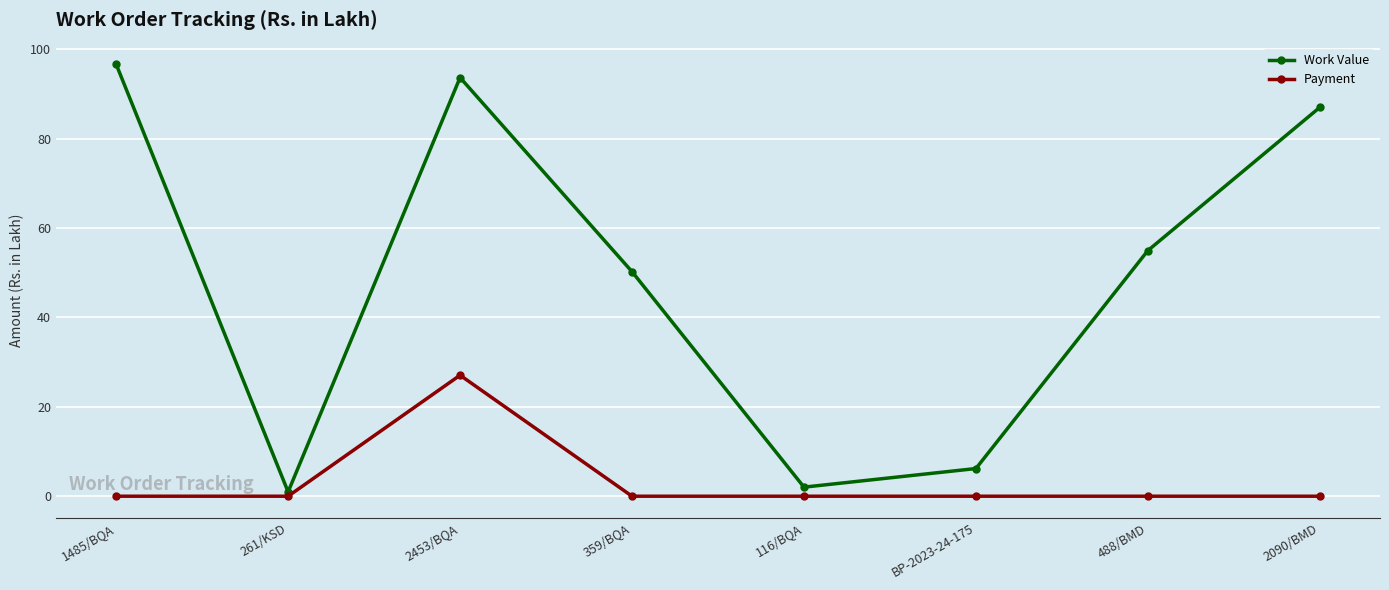

True or false: Payment has a value of 0.0 at 488/BMD.

True